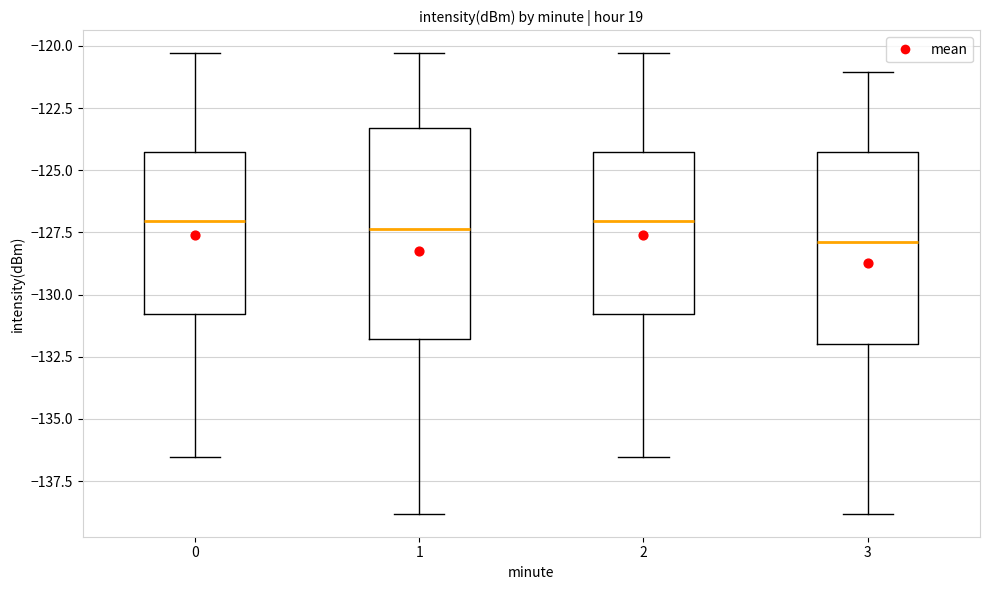

Reading left to right, transcribe this box plot: for each box, give where its median line is, the range the box spans, and where its two whiskers end, as read against the y-axis. The values are not printed on the chart, so give them approximately, as read against the axis.

0: median -127.0, box -131.0 to -124.5, whiskers -136.5 to -120.5
1: median -127.5, box -132.0 to -123.5, whiskers -139.0 to -120.5
2: median -127.0, box -131.0 to -124.5, whiskers -136.5 to -120.5
3: median -128.0, box -132.0 to -124.5, whiskers -139.0 to -121.0